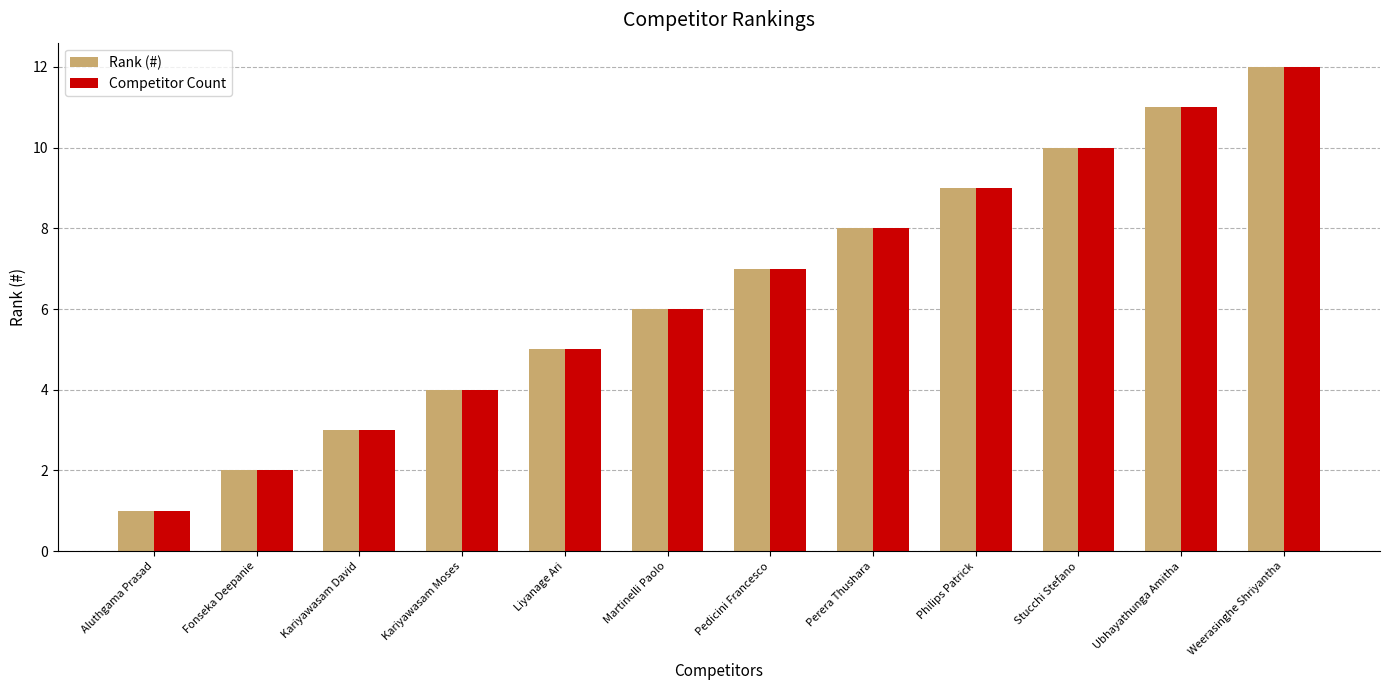

Reading left to right, transcribe all the data shown in this chart.

Rank (#): 1	2	3	4	5	6	7	8	9	10	11	12
Competitor Count: 1	2	3	4	5	6	7	8	9	10	11	12